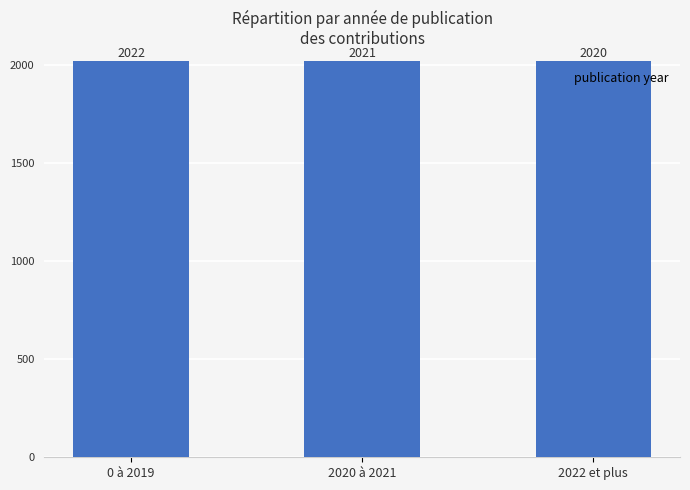

List the labels in order of value, smallest first.

2022 et plus, 2020 à 2021, 0 à 2019